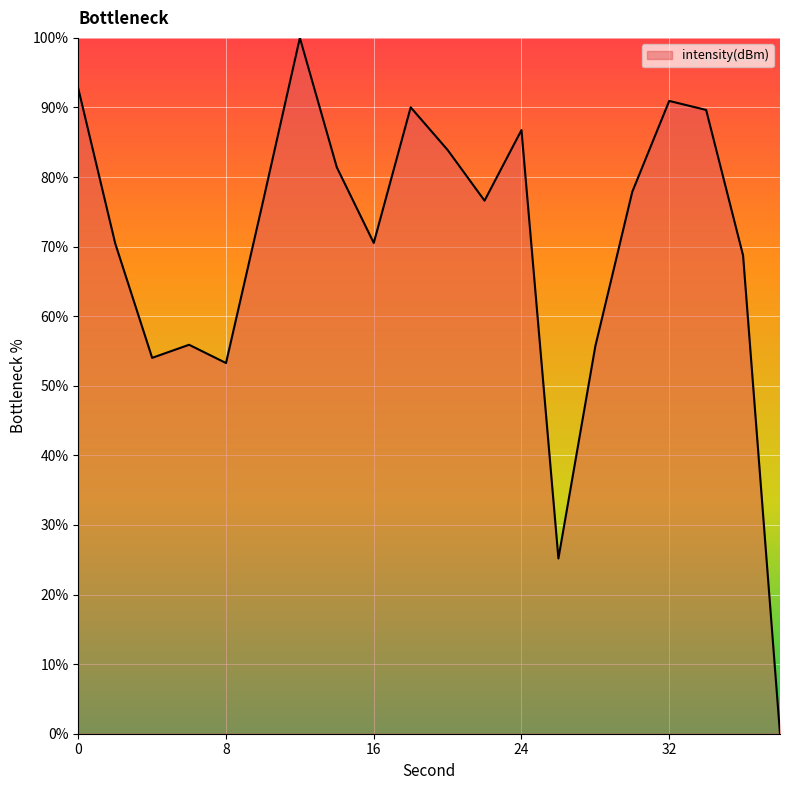

What is the maximum value shown in the chart?

100.0